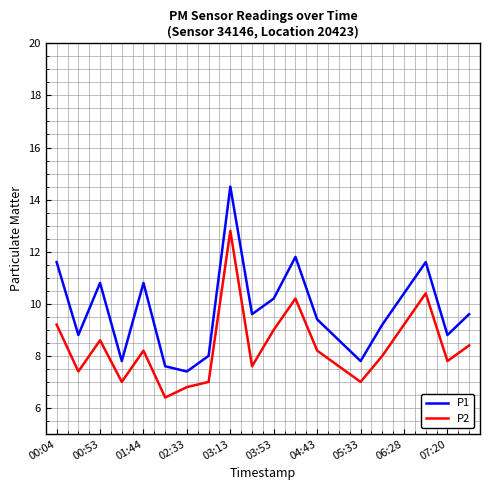

Reading right to left, extract all data points from this chart.

P1: 9.6	8.8	11.6	10.4	9.2	7.8	8.6	9.4	11.8	10.2	9.6	14.5	8.0	7.4	7.6	10.8	7.8	10.8	8.8	11.6
P2: 8.4	7.8	10.4	9.2	8.0	7.0	7.6	8.2	10.2	9.0	7.6	12.8	7.0	6.8	6.4	8.2	7.0	8.6	7.4	9.2